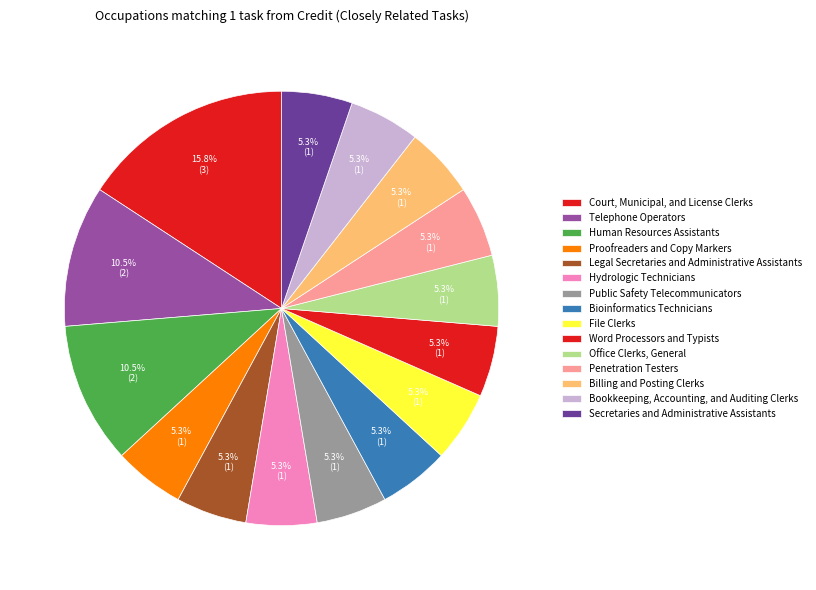

How many slices are in this pie chart?

15